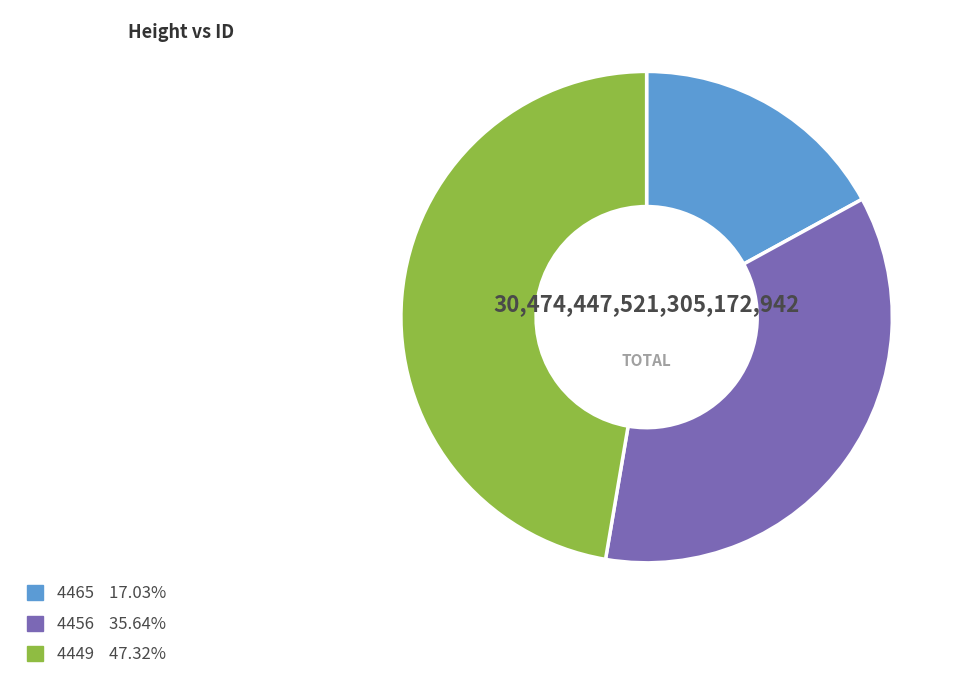

How many segments does this pie chart have?

3